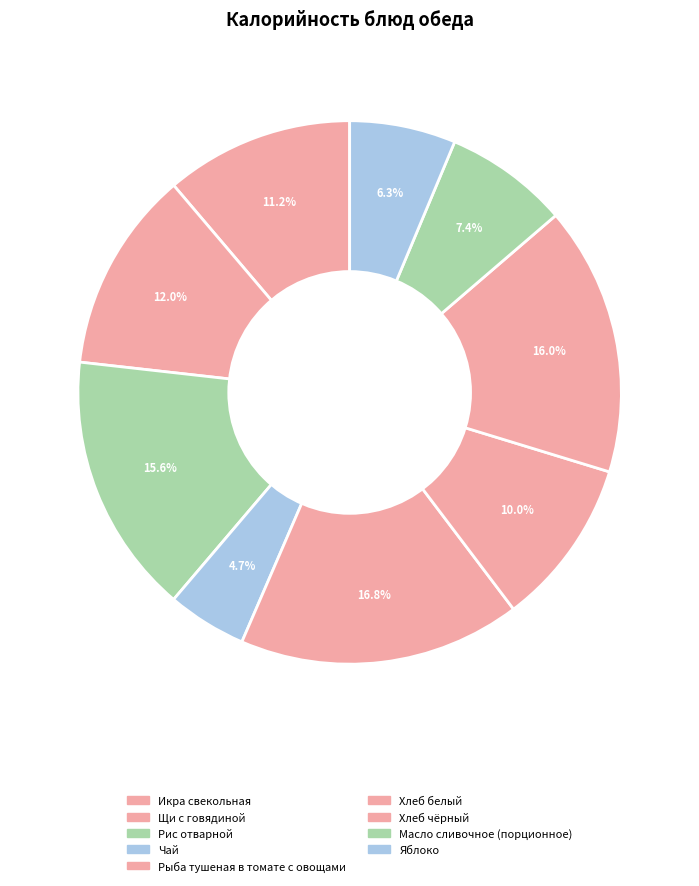

Combined, what portion of the pie is Щи с говядиной and Масло сливочное (порционное)?

19.4%